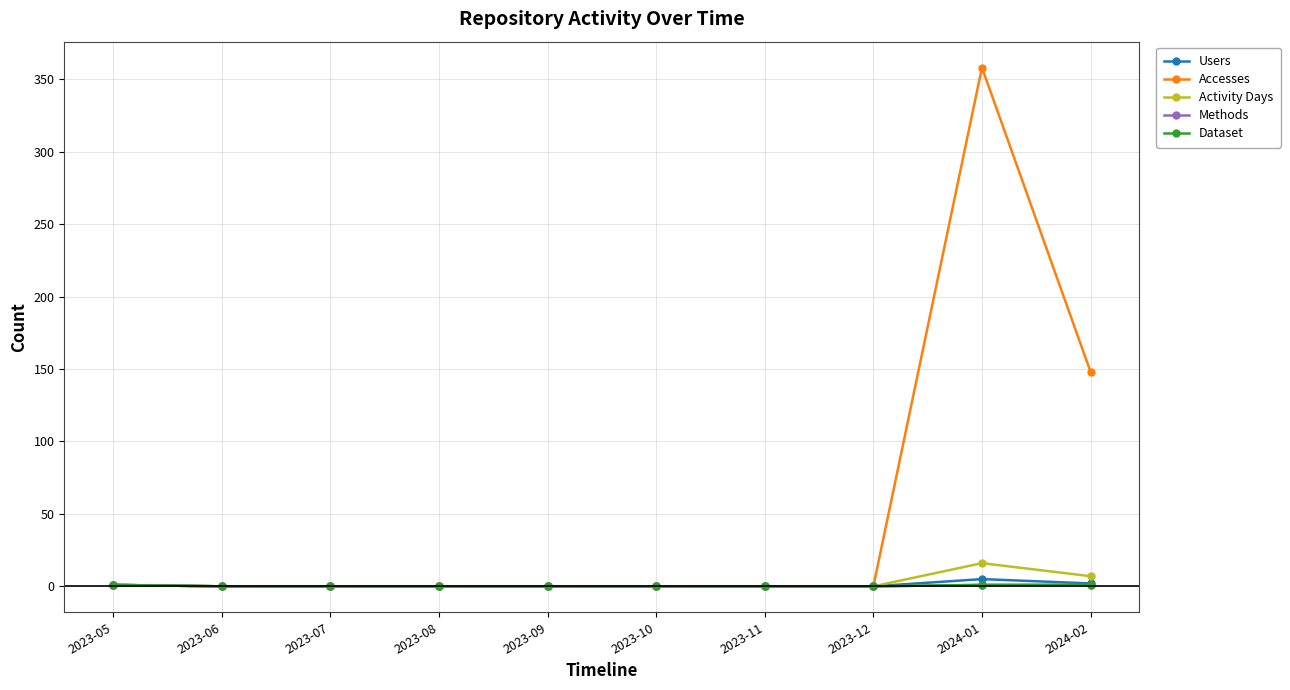

Reading right to left, extract all data points from this chart.

Users: 2	5	0	0	0	0	0	0	0	1
Accesses: 148	358	0	0	0	0	0	0	0	1
Activity Days: 7	16	0	0	0	0	0	0	0	1
Methods: 1	1	0	0	0	0	0	0	0	1
Dataset: 1	1	0	0	0	0	0	0	0	1